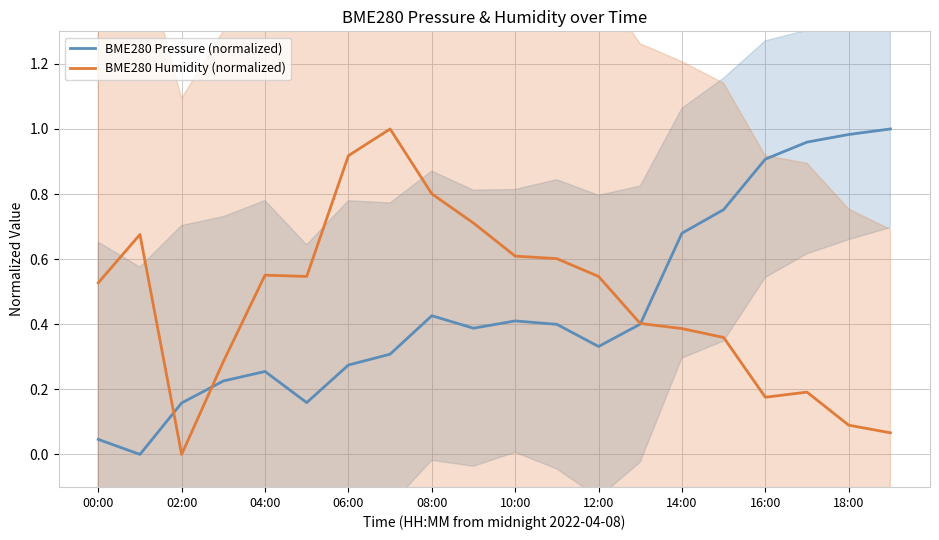

How many interior local peaks does the BME280 Humidity (normalized) series have?

4